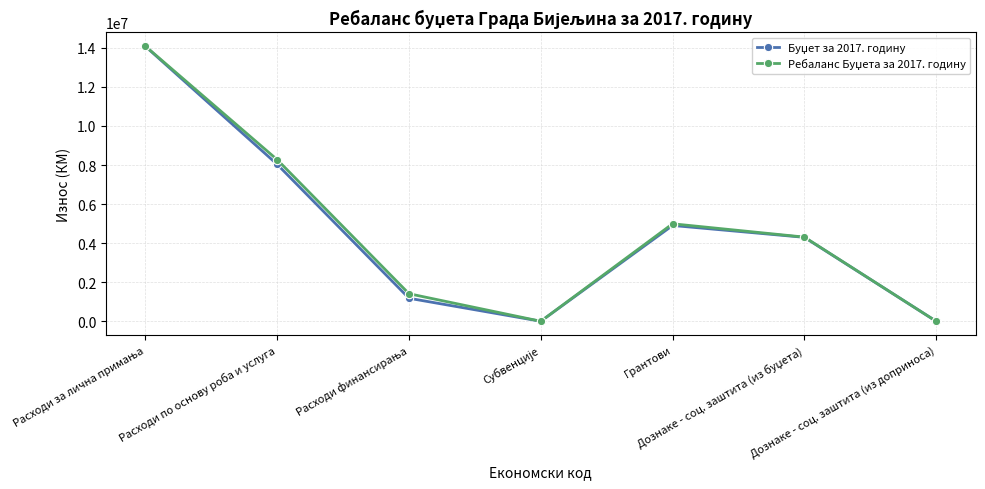

What is the greatest value displayed?

14084330